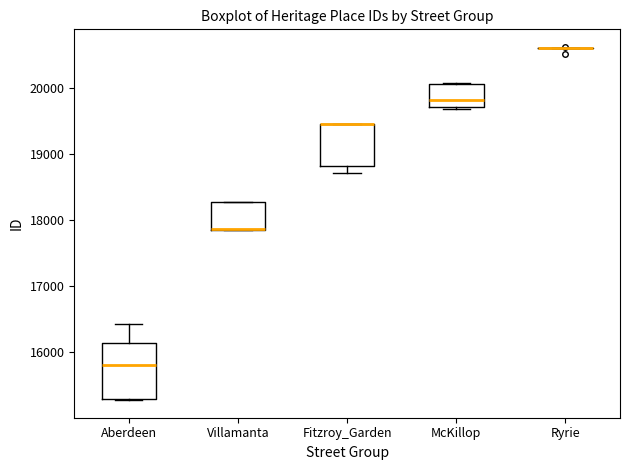

Reading left to right, read every box against the y-axis: the position of its median line, the range the box covers, and the ends of its whiskers. The values are not printed on the chart, so give them approximately, as read against the axis.

Aberdeen: median 15800, box 15300 to 16100, whiskers 15300 to 16400
Villamanta: median 17900 (drawn on the box's lower edge), box 17900 to 18300, whiskers 17900 to 18300
Fitzroy_Garden: median 19500 (drawn on the box's upper edge), box 18800 to 19500, whiskers 18700 to 19500
McKillop: median 19800, box 19700 to 20100, whiskers 19700 to 20100
Ryrie: box collapsed to a line at 20600, whiskers 20600 to 20600